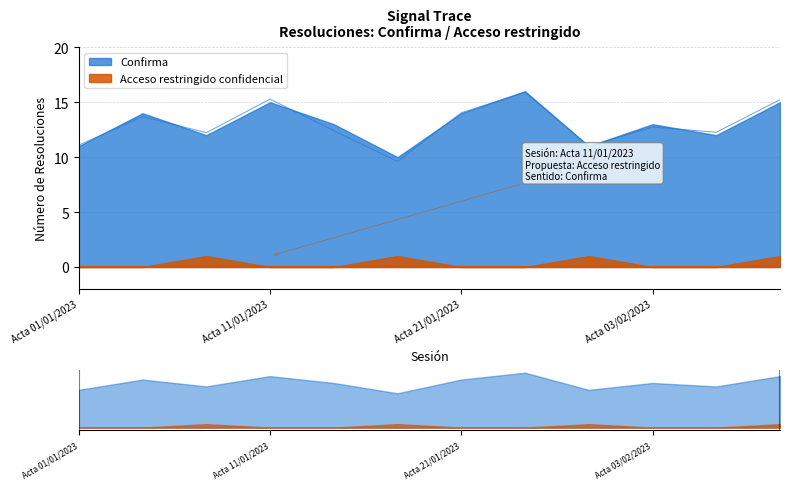

What is the difference between the maximum and minimum values?

6.3